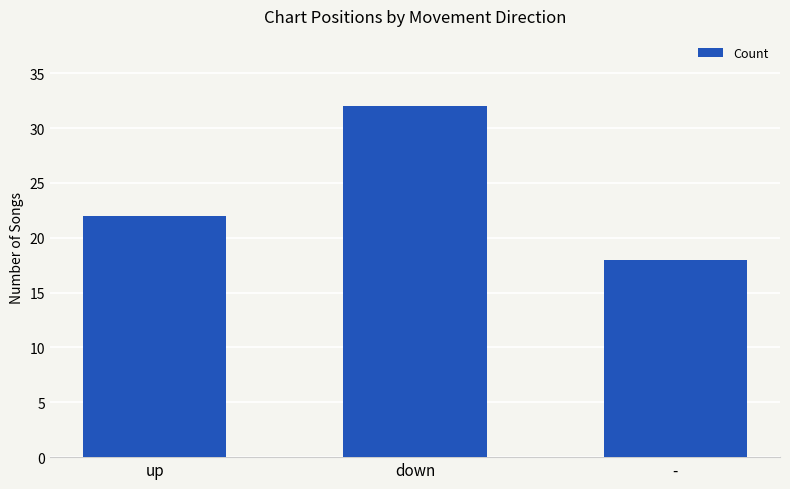

What is the change in value from up to -?

-4